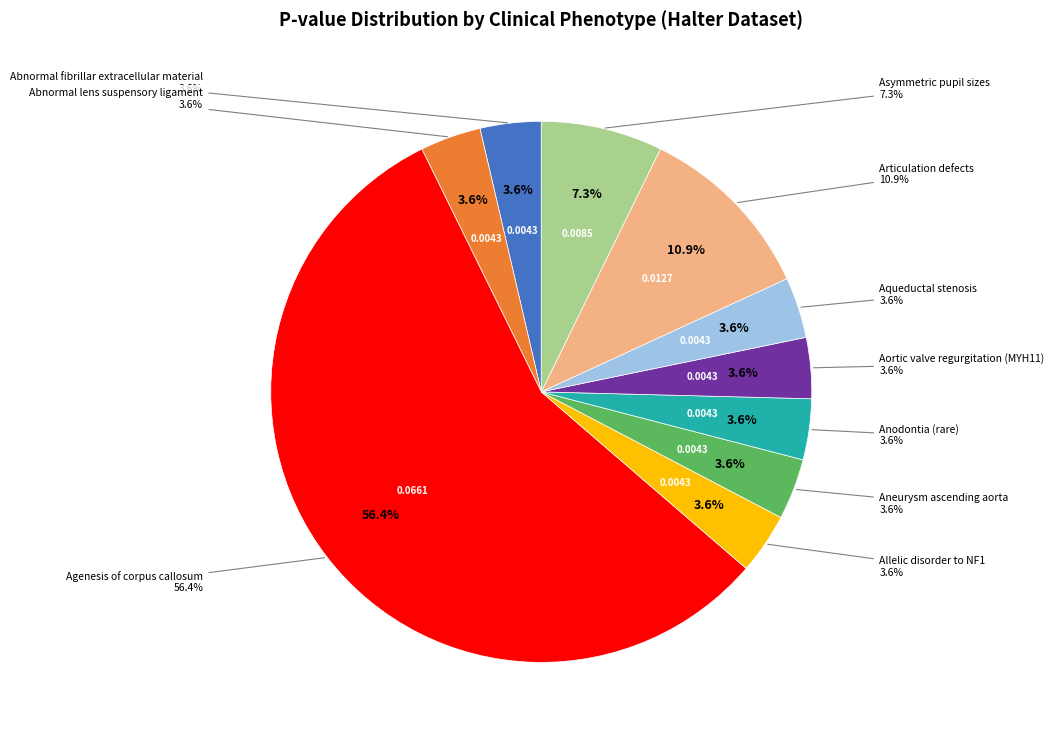

Is Agenesis of corpus callosum the majority of the pie?

Yes